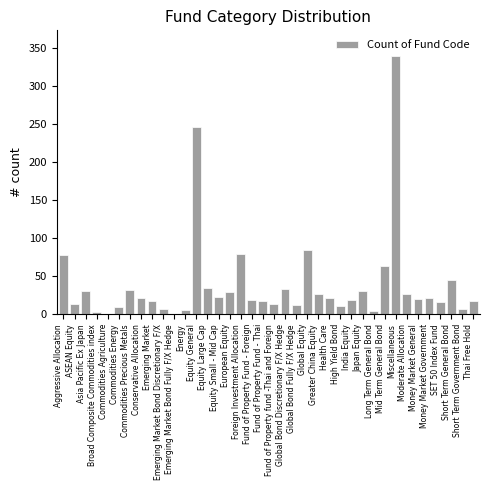

What value does the data have at Miscellaneous, to the nearest 50?

350